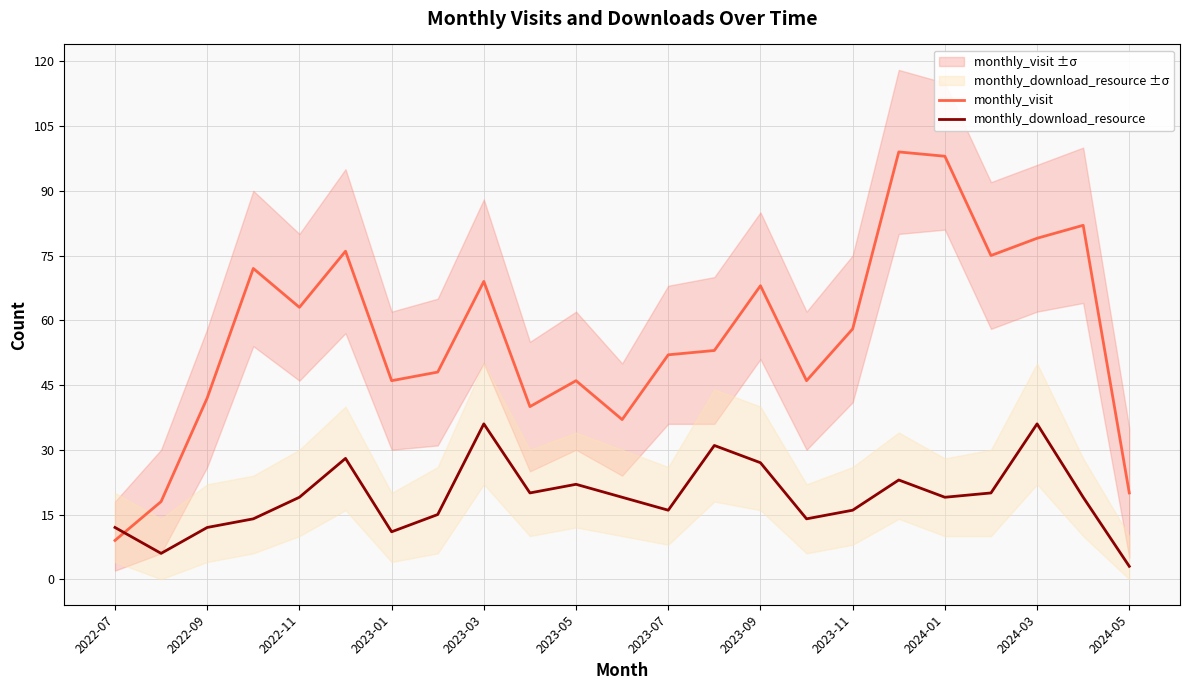

What is the maximum value for monthly_visit?

99